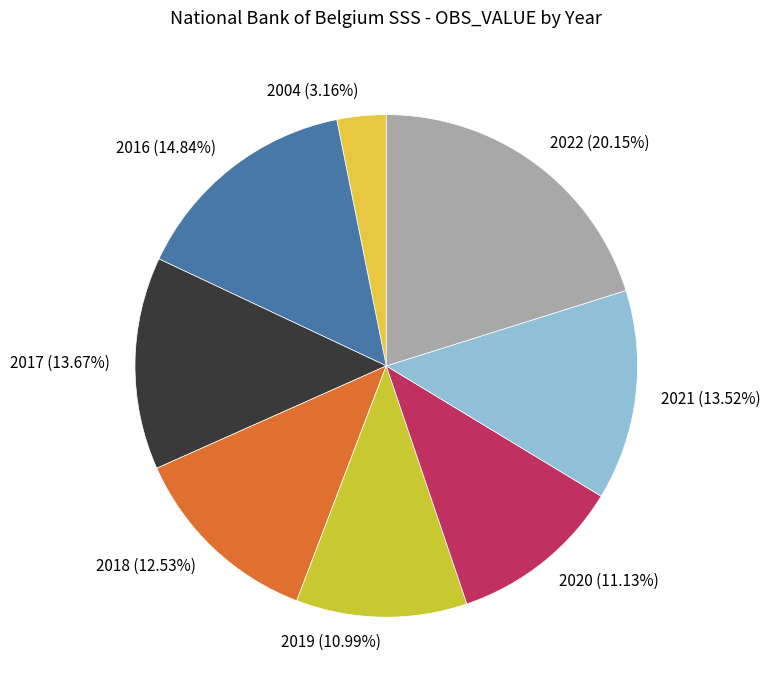

How many segments does this pie chart have?

8